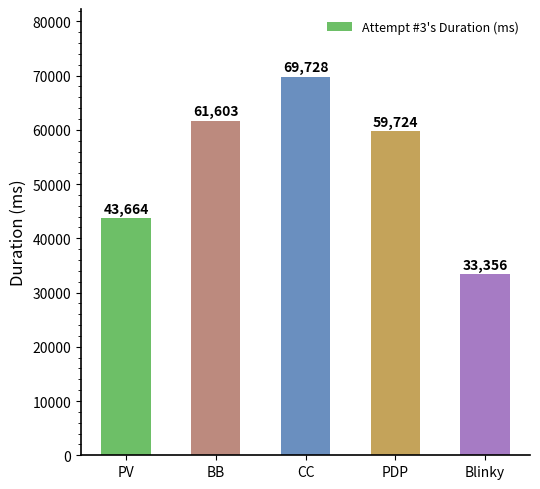

What is the change in value from PV to CC?

+26064